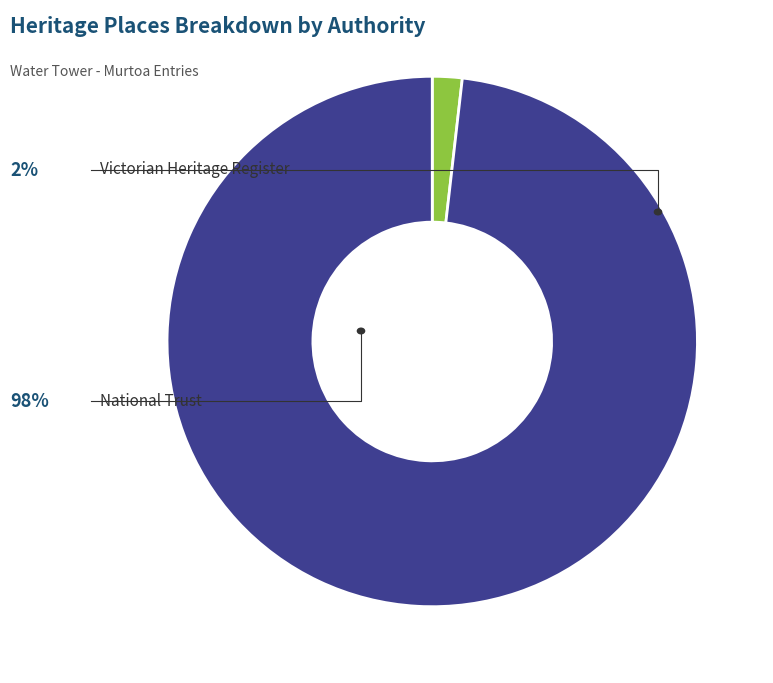

Is there a majority slice in this chart?

Yes